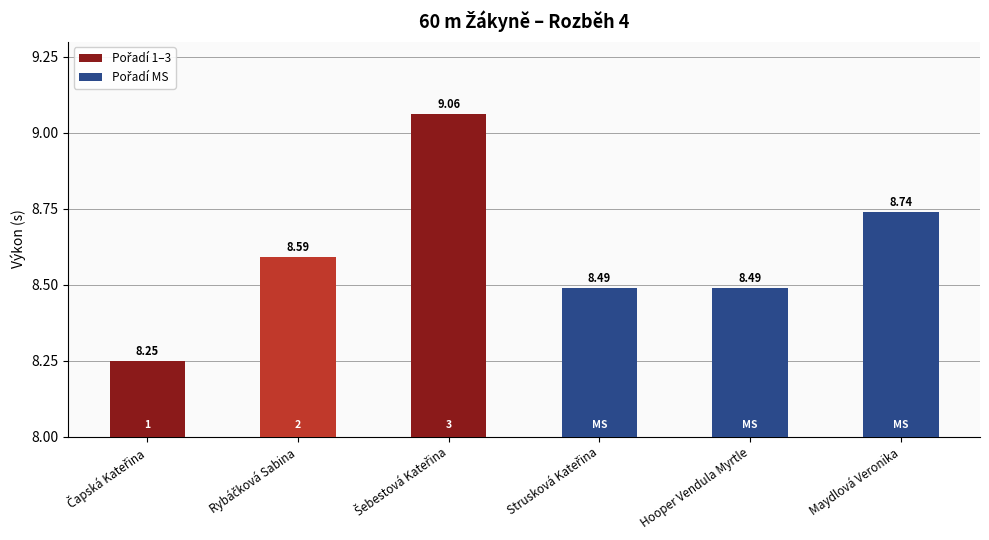

What is the average value?

8.6